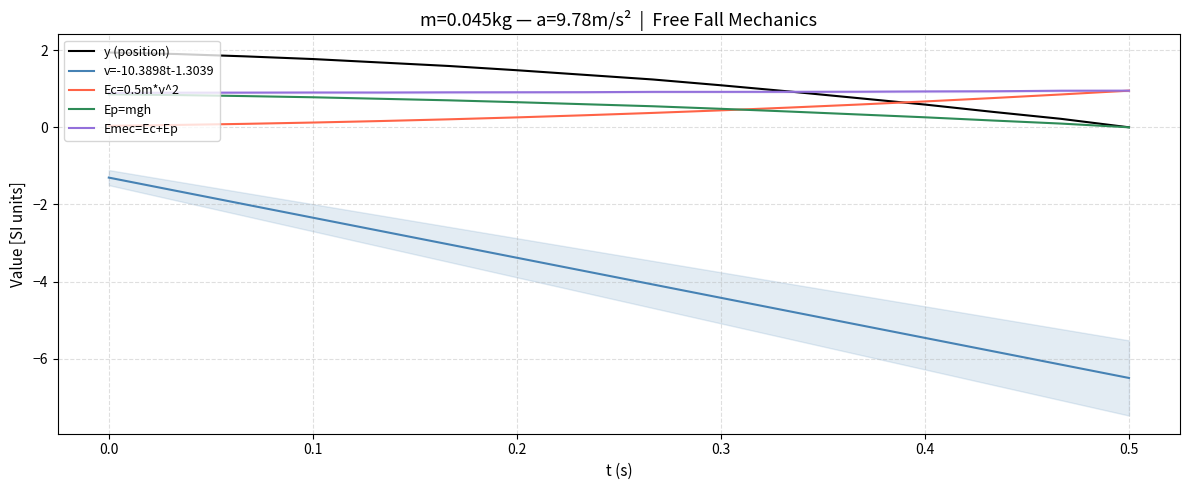

Reading left to right, transcribe all the data shown in this chart.

y (position): 1.9	1.9	1.8	1.8	1.7	1.6	1.5	1.4	1.2	1.1	0.9	0.8	0.6	0.4	0.2	0.0
v=-10.3898t-1.3039: -1.3	-1.7	-2.0	-2.3	-2.7	-3.0	-3.4	-3.7	-4.1	-4.4	-4.8	-5.1	-5.5	-5.8	-6.2	-6.5
Ep=mgh: 0.9	0.8	0.8	0.8	0.7	0.7	0.7	0.6	0.5	0.5	0.4	0.3	0.3	0.2	0.1	0.0
Emec=Ec+Ep: 0.9	0.9	0.9	0.9	0.9	0.9	0.9	0.9	0.9	0.9	0.9	0.9	0.9	0.9	0.9	1.0